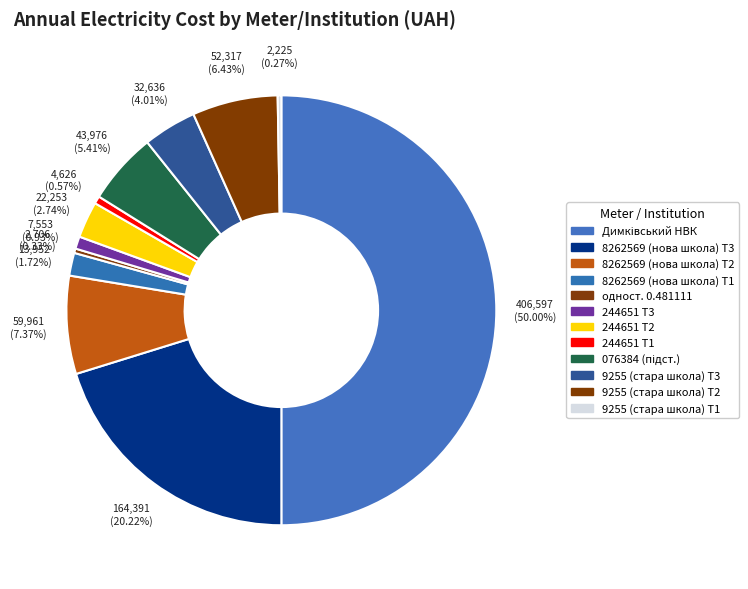

Count the number of slices in the pie.

12